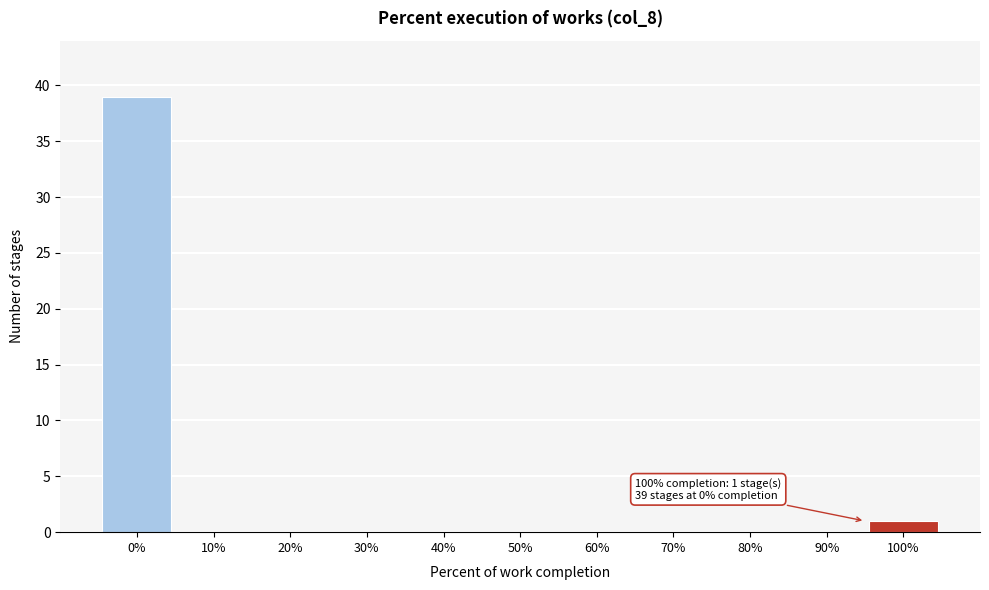

Reading left to right, what are all the values shown in this chart?

0%=39	10%=0	20%=0	30%=0	40%=0	50%=0	60%=0	70%=0	80%=0	90%=0	100%=1